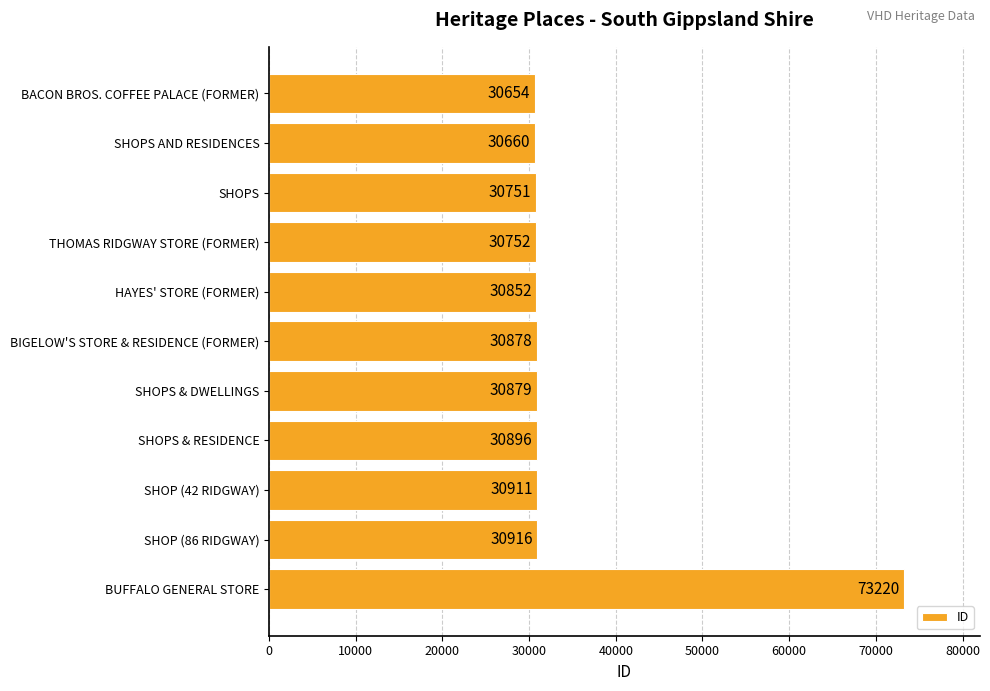

Reading top to bottom, list all the values displayed in this chart.

BACON BROS. COFFEE PALACE (FORMER)=30654	SHOPS AND RESIDENCES=30660	SHOPS=30751	THOMAS RIDGWAY STORE (FORMER)=30752	HAYES' STORE (FORMER)=30852	BIGELOW'S STORE & RESIDENCE (FORMER)=30878	SHOPS & DWELLINGS=30879	SHOPS & RESIDENCE=30896	SHOP (42 RIDGWAY)=30911	SHOP (86 RIDGWAY)=30916	BUFFALO GENERAL STORE=73220